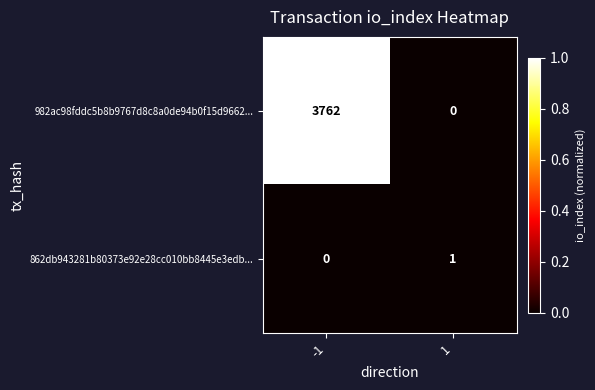

How many values in 982ac98fddc5b8b9767d8c8a0de94b0f15d9662... are above zero?

1